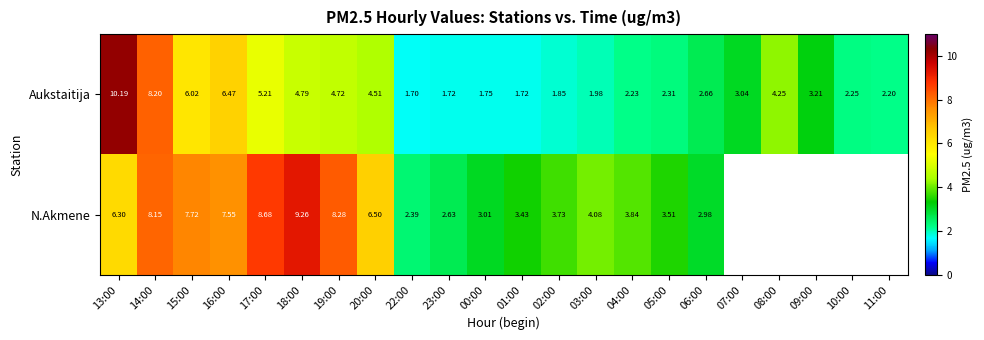

Is the value of N.Akmene at 04:00 greater than the value of Aukstaitija at 16:00?

No